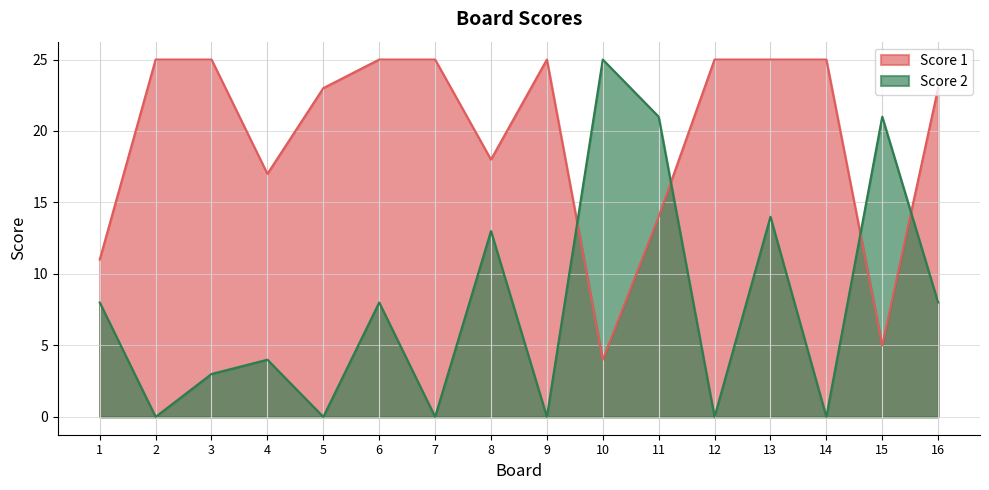

Is the value of Score 2 at 5 greater than the value of Score 1 at 13?

No